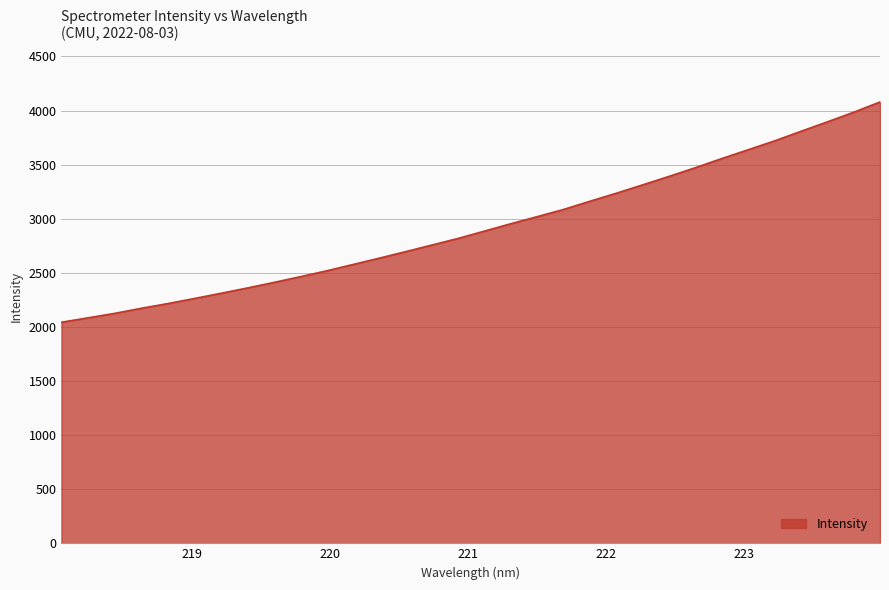

What is the difference between the maximum and minimum values?

2036.2